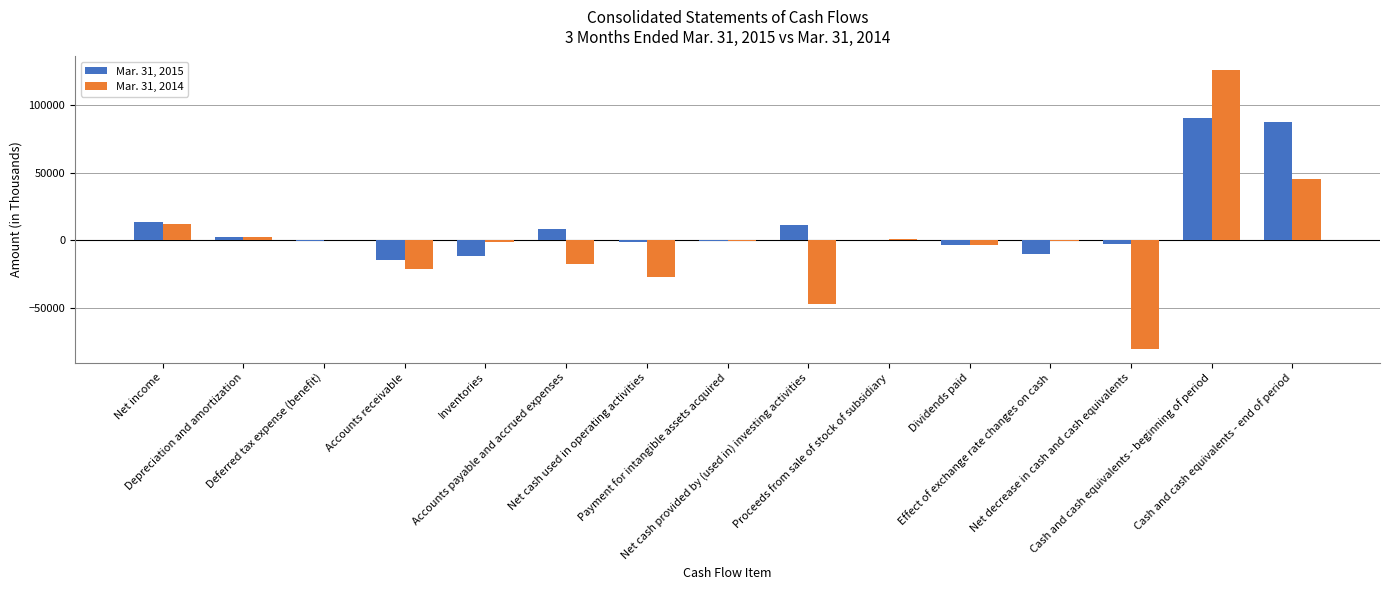

The Mar. 31, 2015 series shows 22921 at Net income. True or false?

False